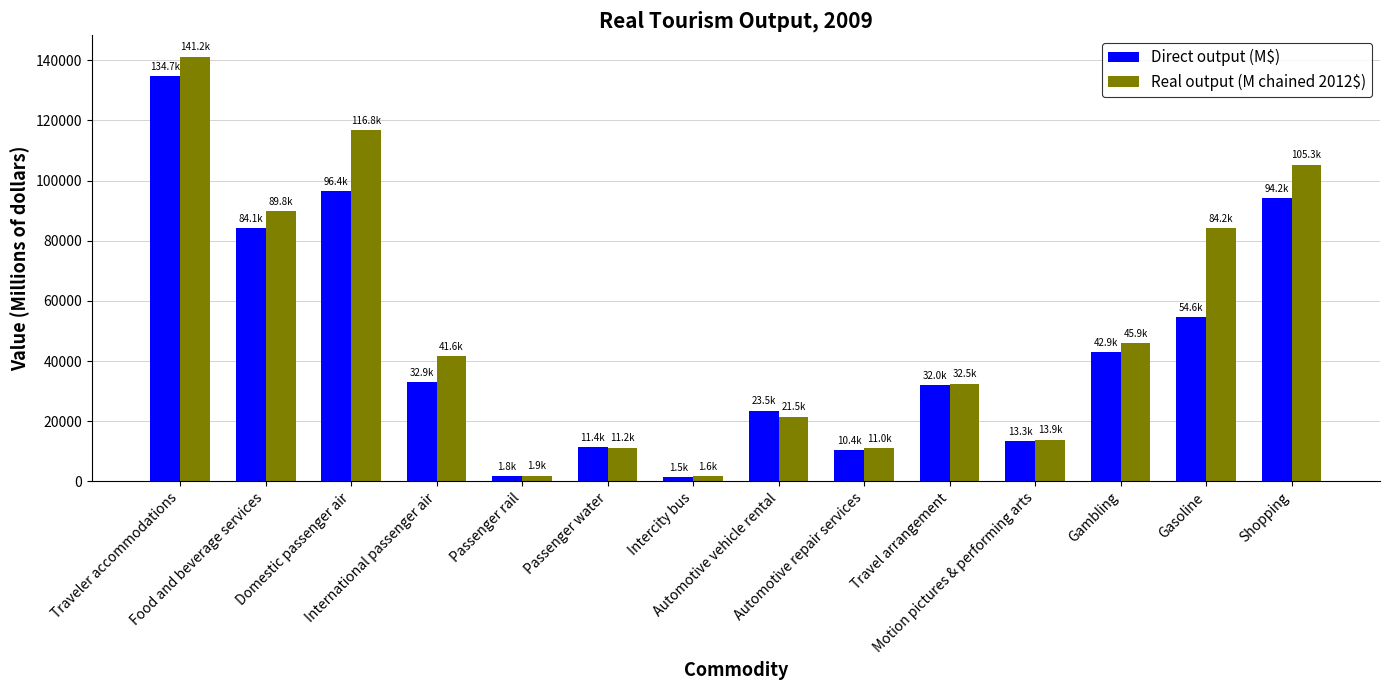

What is the value of the Real output (M chained 2012$) bar at the 8th from the left?

21544.0